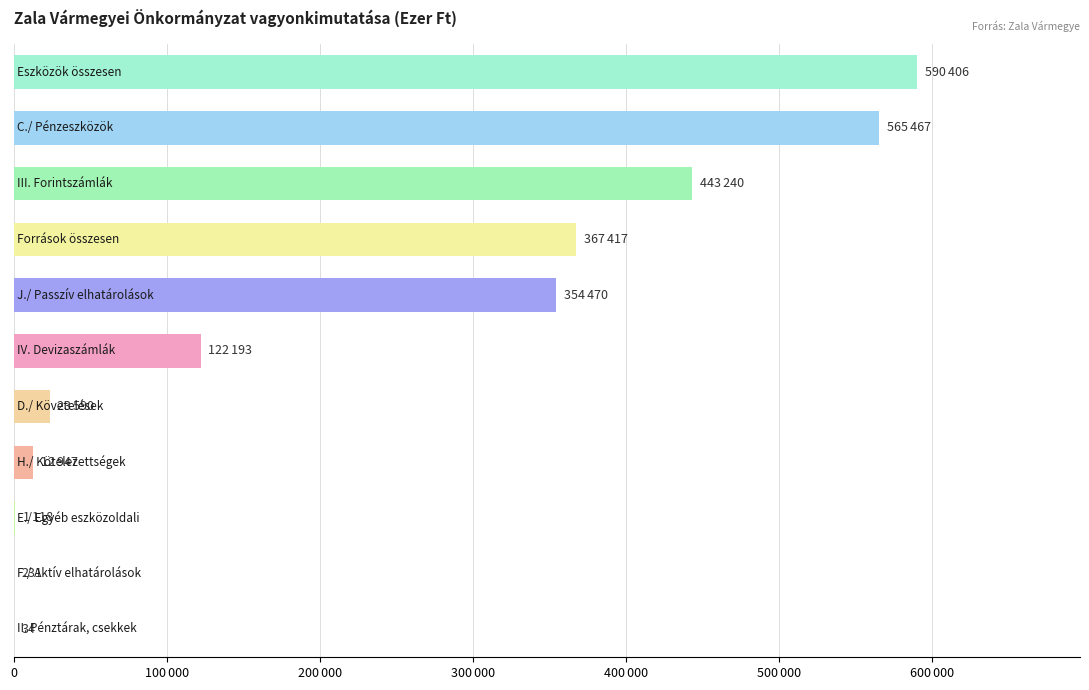

What is the average value?

225556